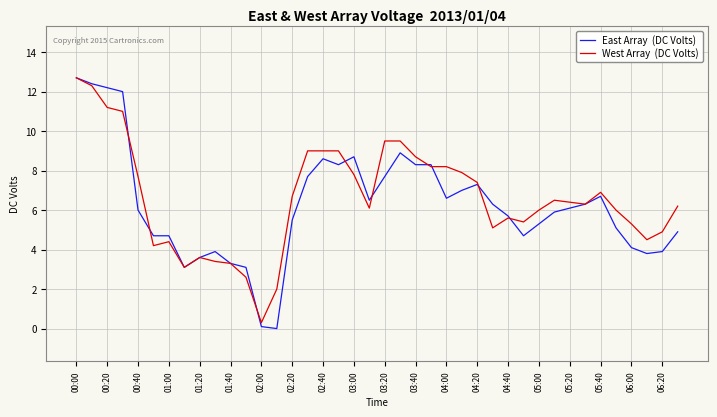

What is the maximum value shown in the chart?

12.7